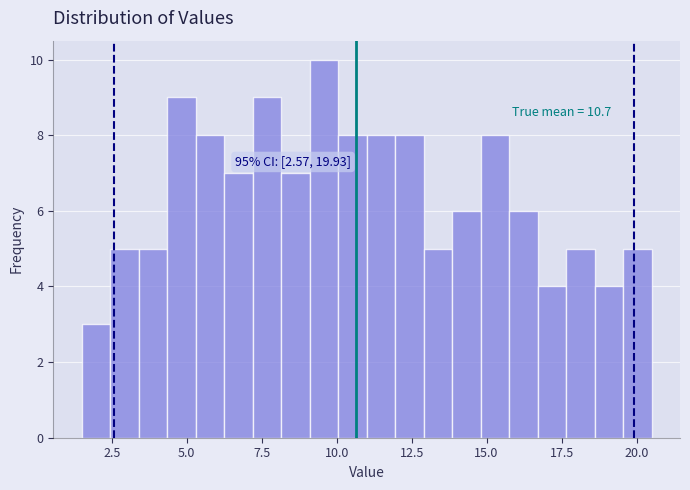

Read against the x-axis, roughly where is the centre of the tallest bar?

9.5